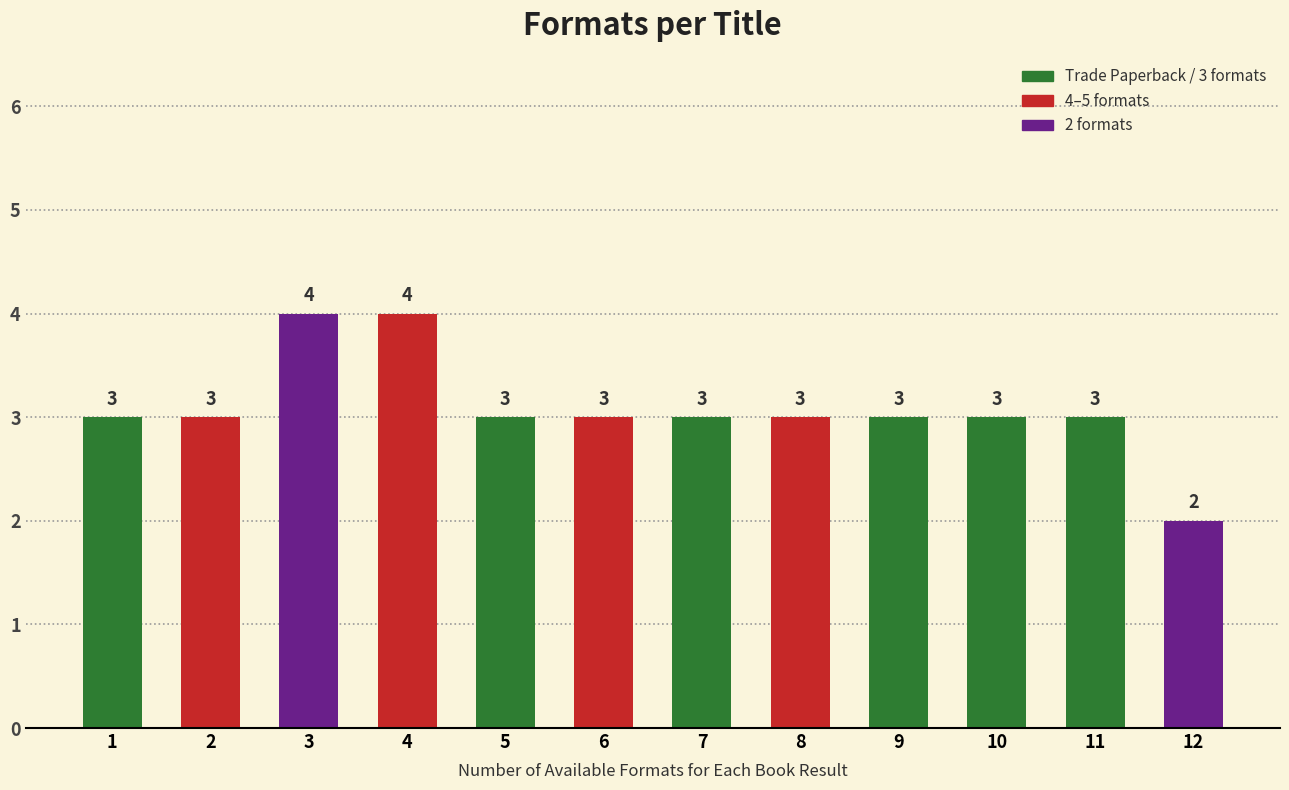

Reading left to right, what are all the values shown in this chart?

3	3	4	4	3	3	3	3	3	3	3	2